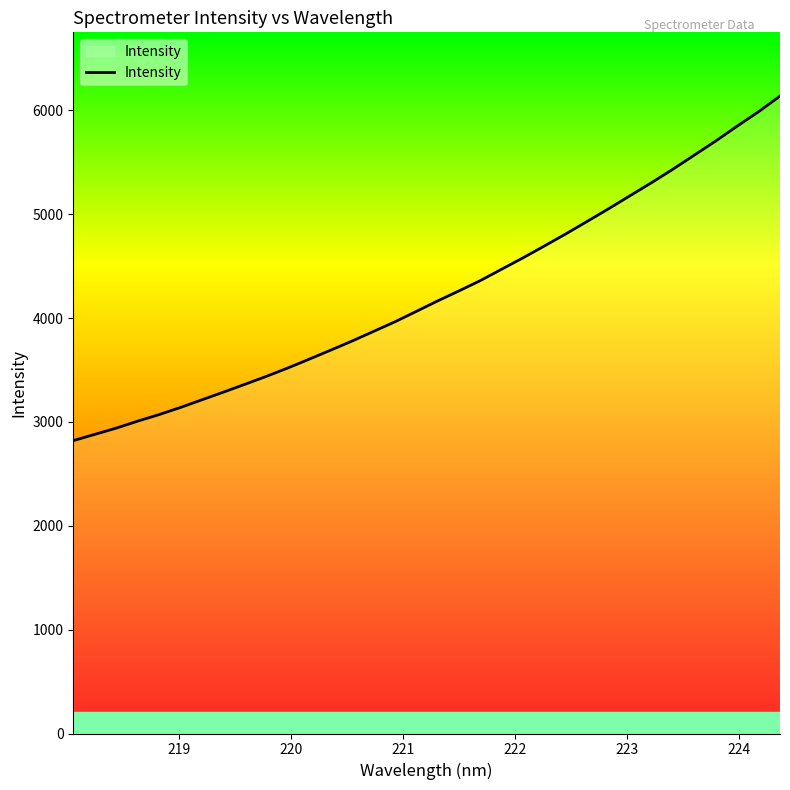

What is the smallest value displayed?

2819.9